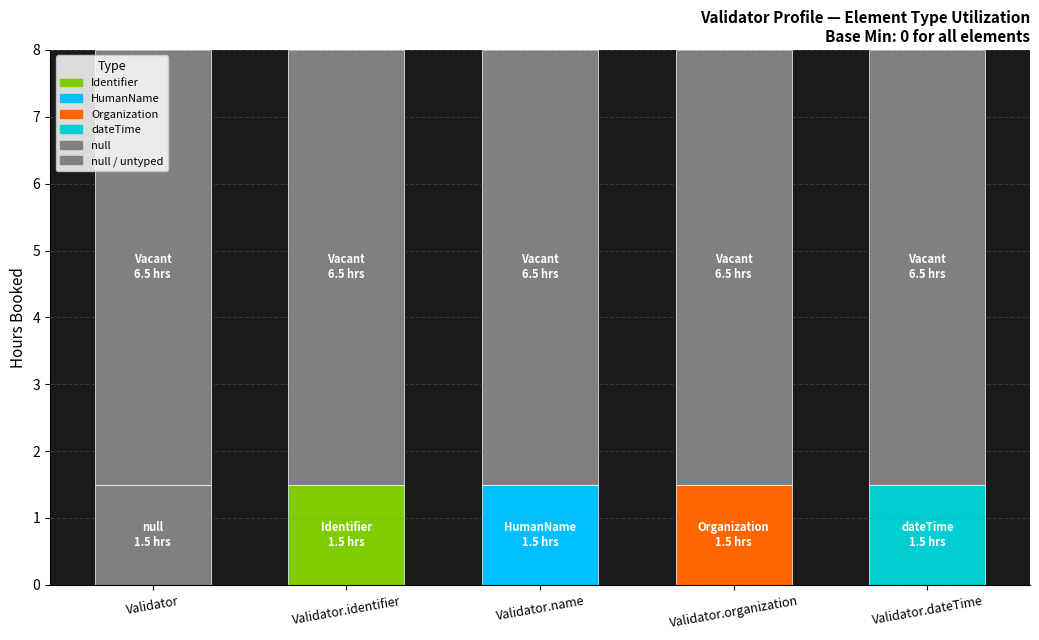

What is the highest value of the Identifier series?

1.5